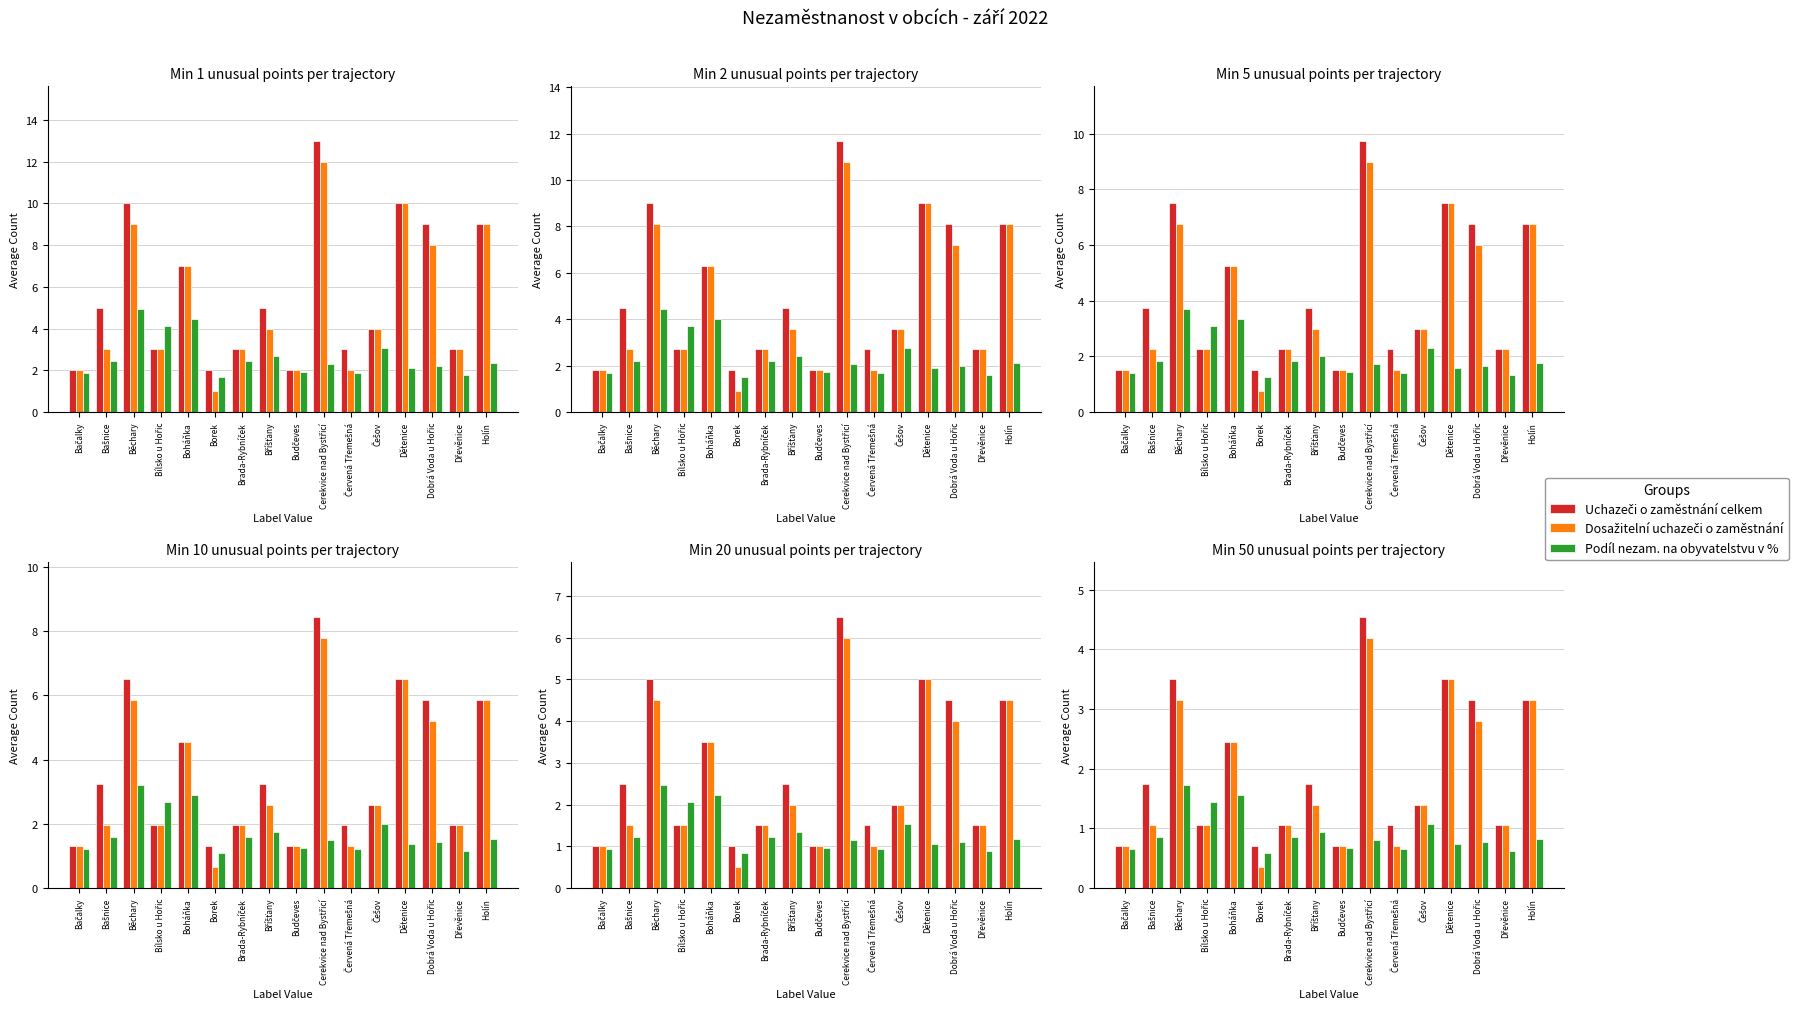

What is the value of the Podíl nezam. na obyvatelstvu v % bar at the 2nd from the left?

0.9